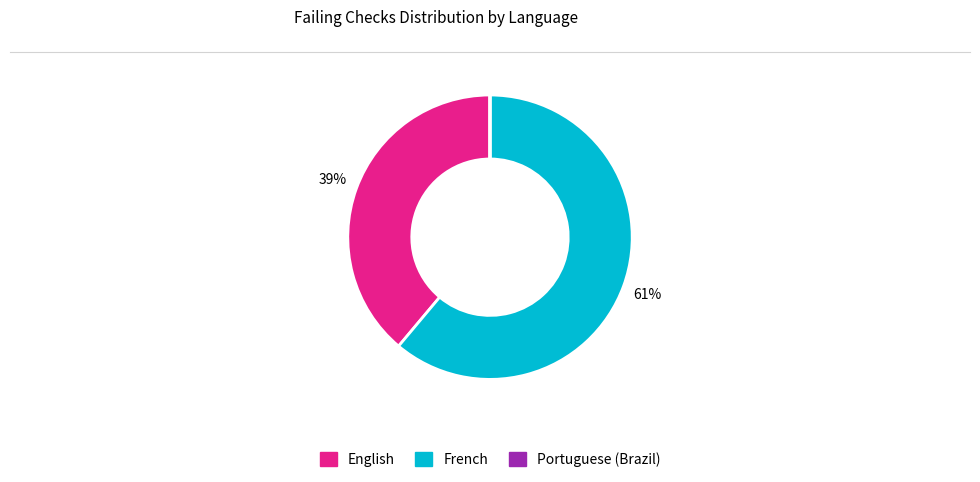

To the nearest percent, what is the difference between the largest and smallest slice percentages?

61%